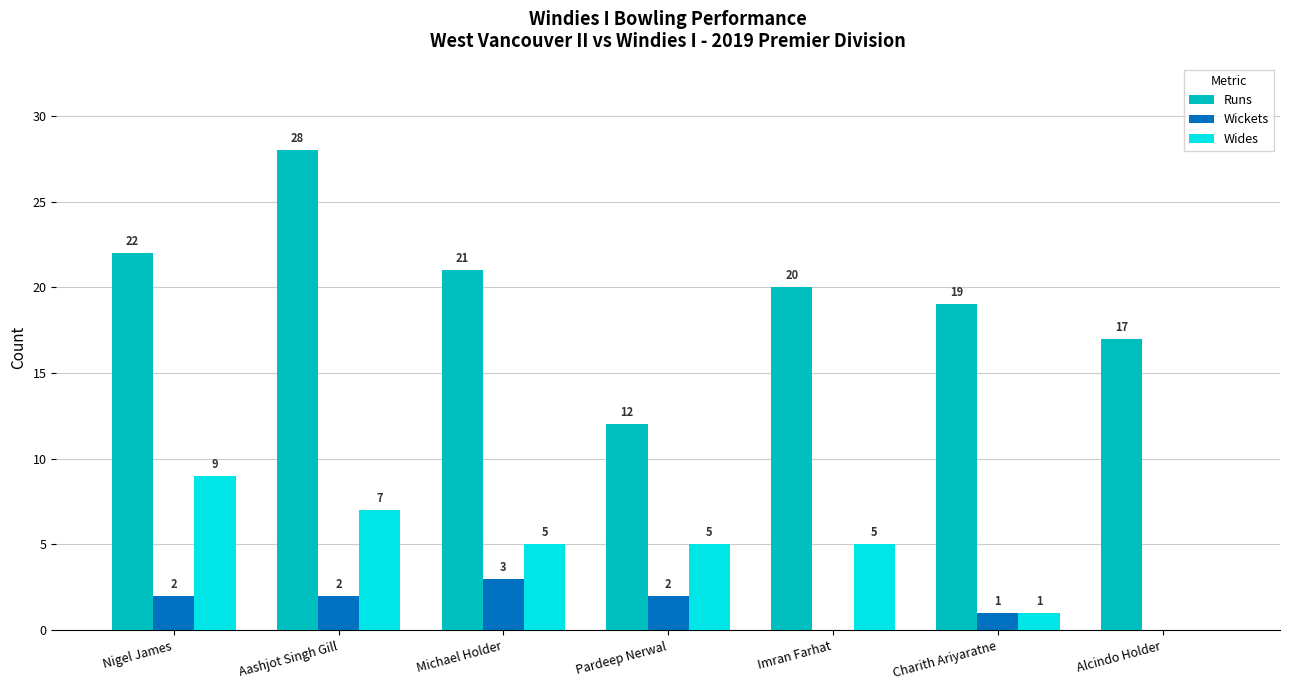

The value of Wides at Alcindo Holder is 3. True or false?

False